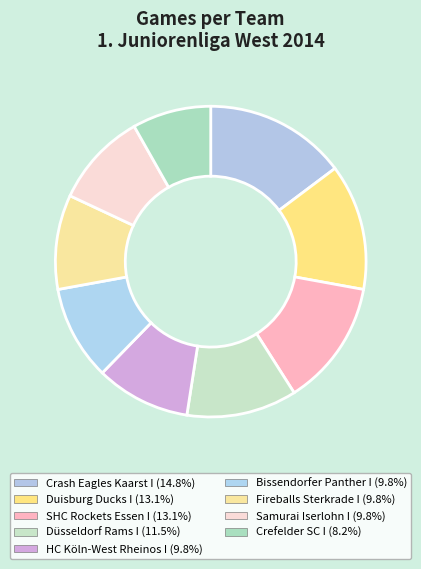

Count the number of slices in the pie.

9